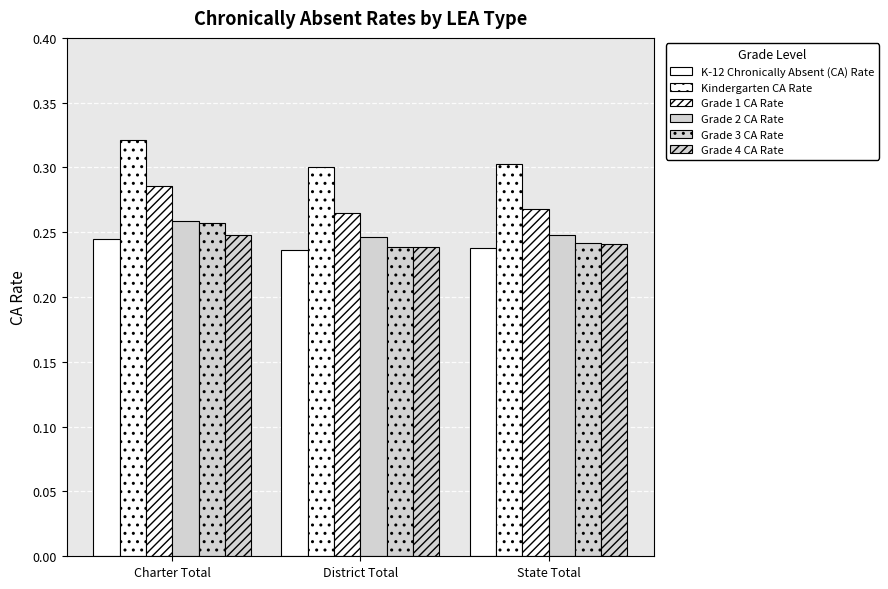

At which label is Grade 2 CA Rate closest to 0?

District Total